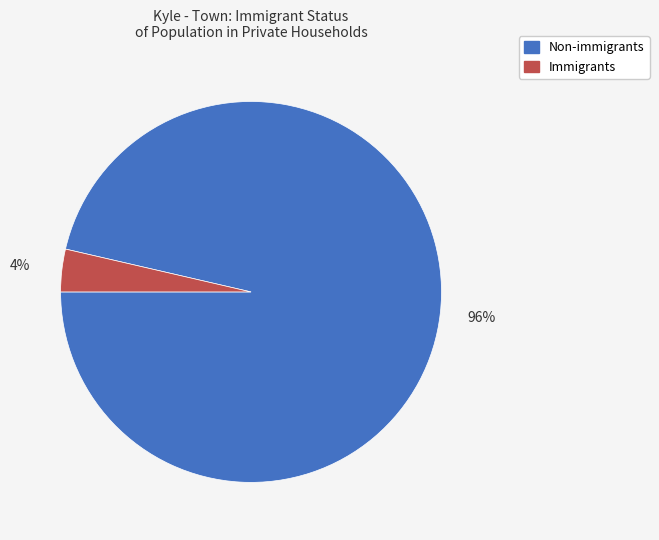

To the nearest percent, what percentage of the pie is Immigrants?

4%